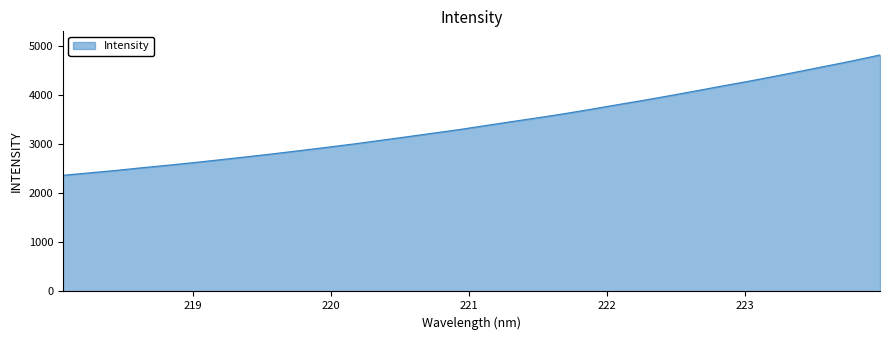

What is the smallest value displayed?

2364.2